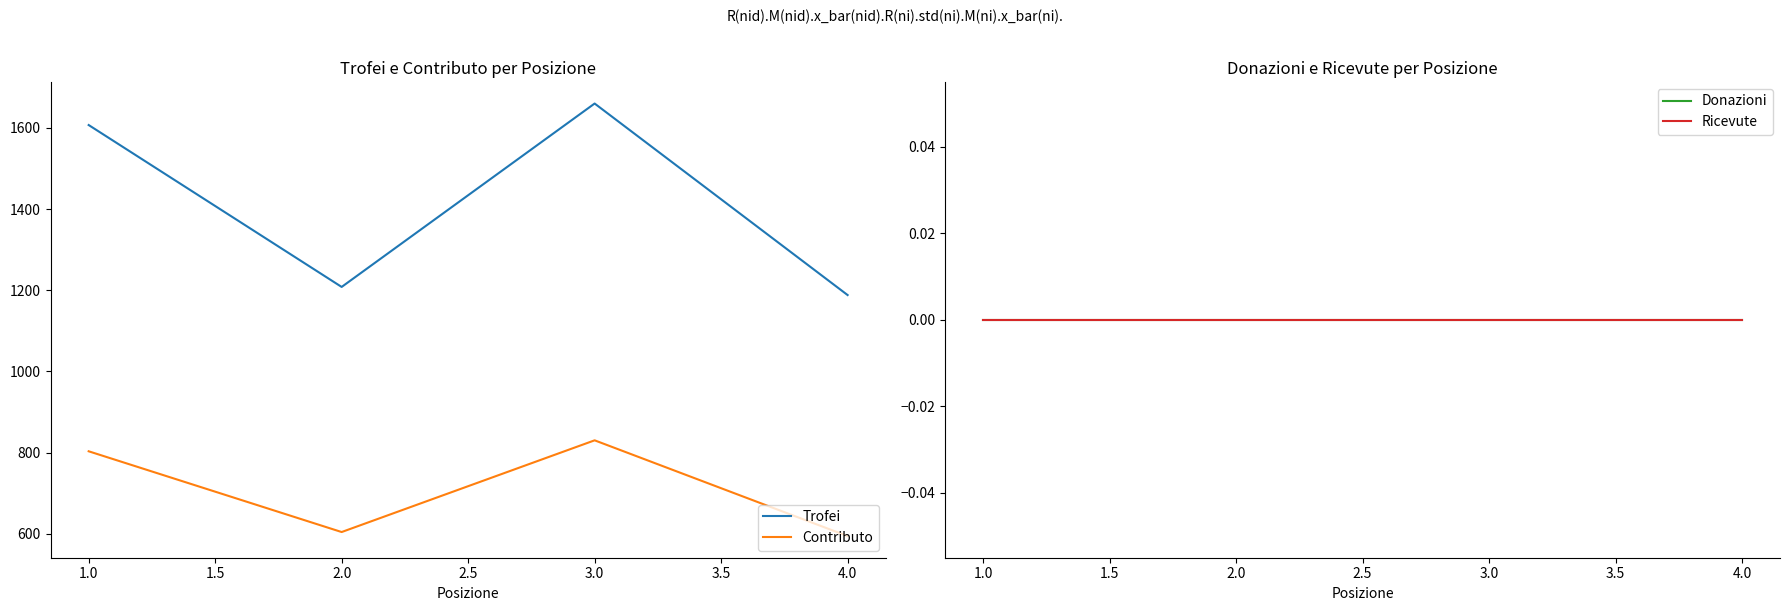

True or false: Trofei and Contributo intersect in this chart.

False